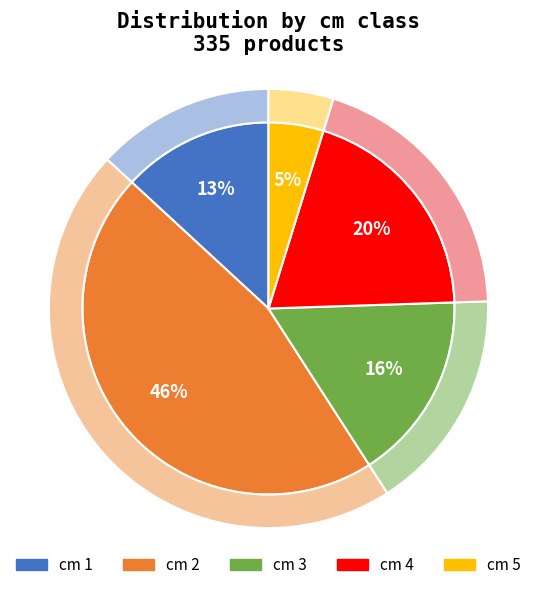

Does any single category account for the majority?

No